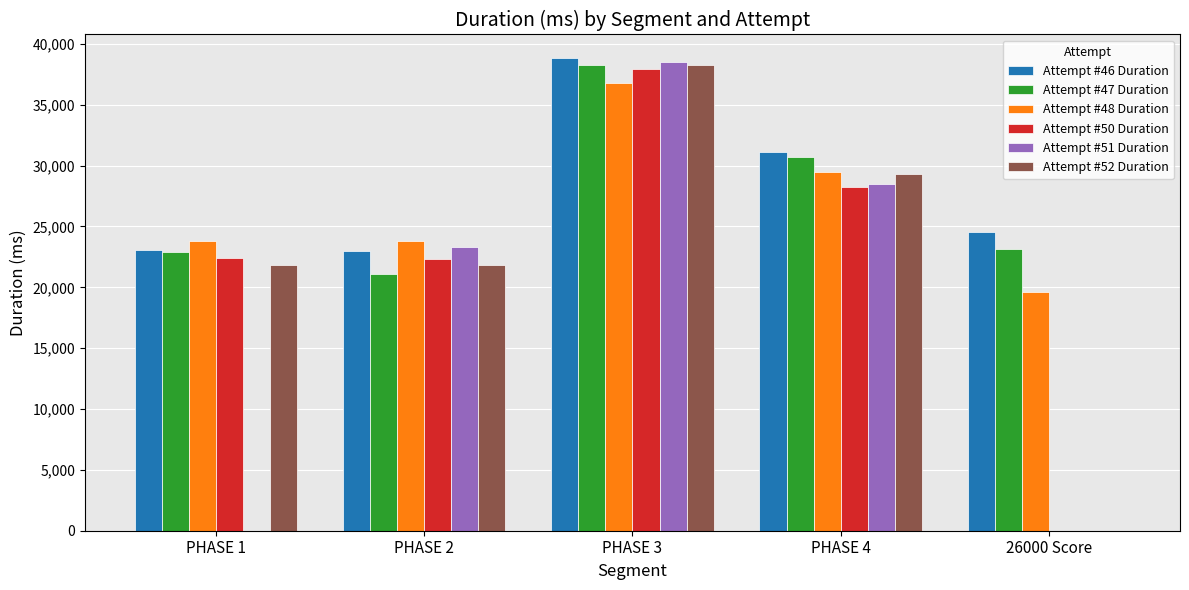

How many positive values does the Attempt #52 Duration series have?

4